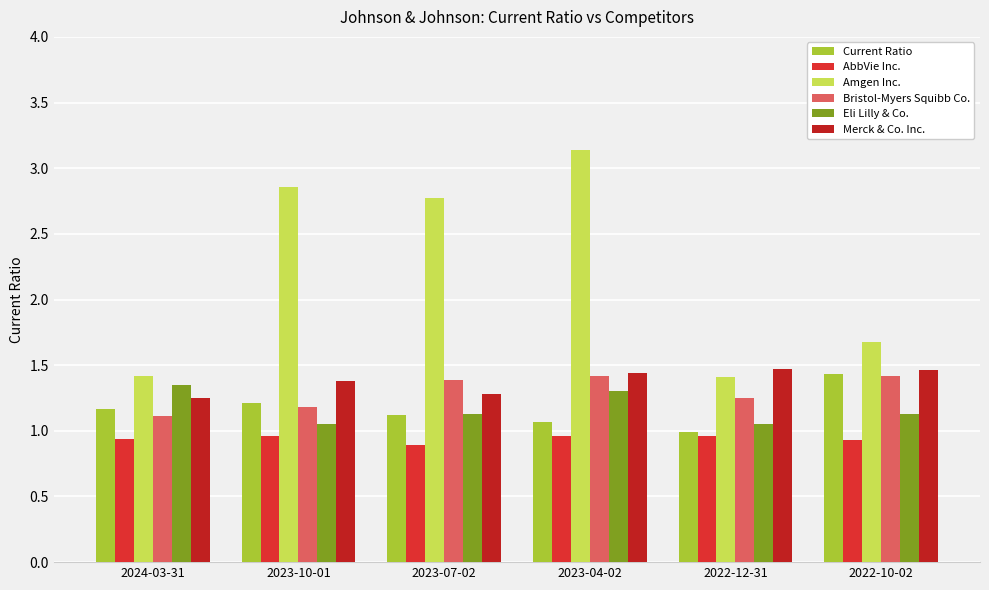

What is the sum of the Bristol-Myers Squibb Co. values at 2023-07-02 and 2023-04-02?

2.8